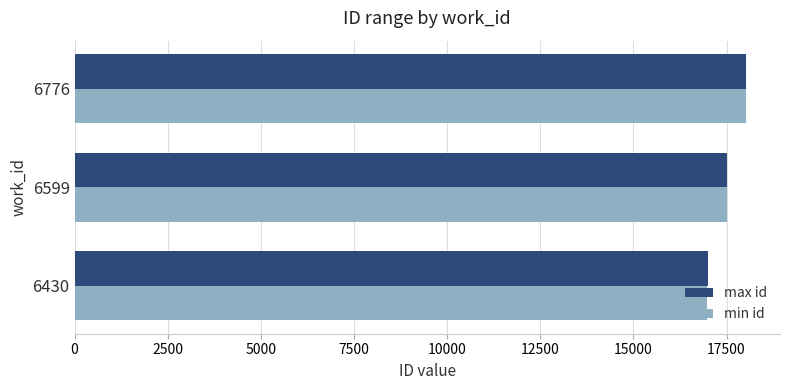

At which category is the sum across all series the highest?

6776